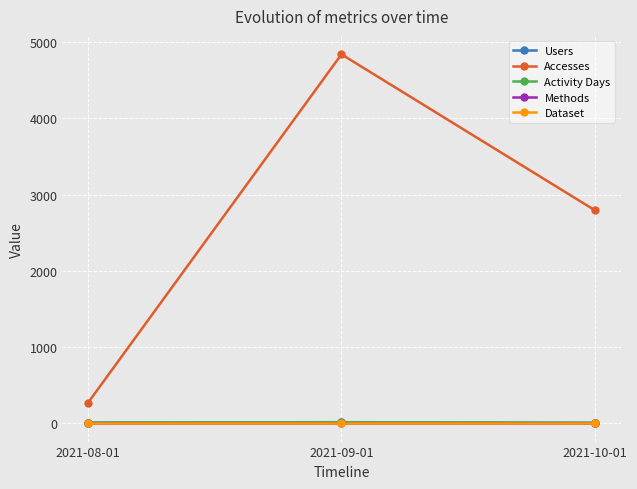

Which label corresponds to the largest value in the chart?

2021-09-01